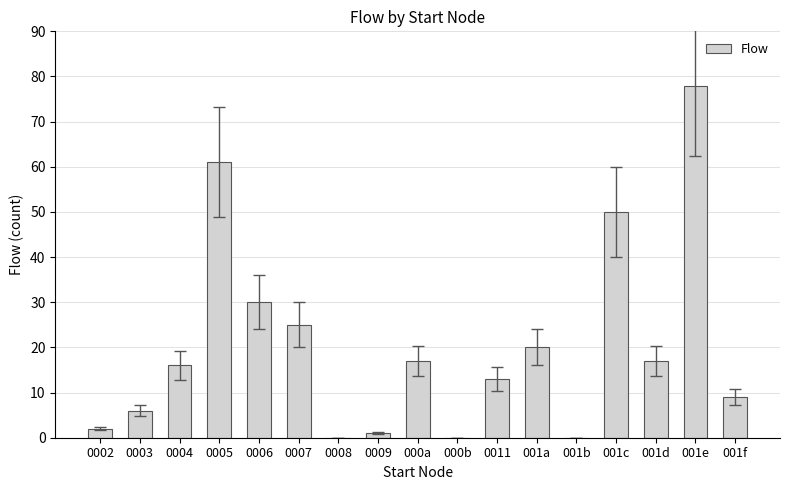

What is the sum of all values?

345